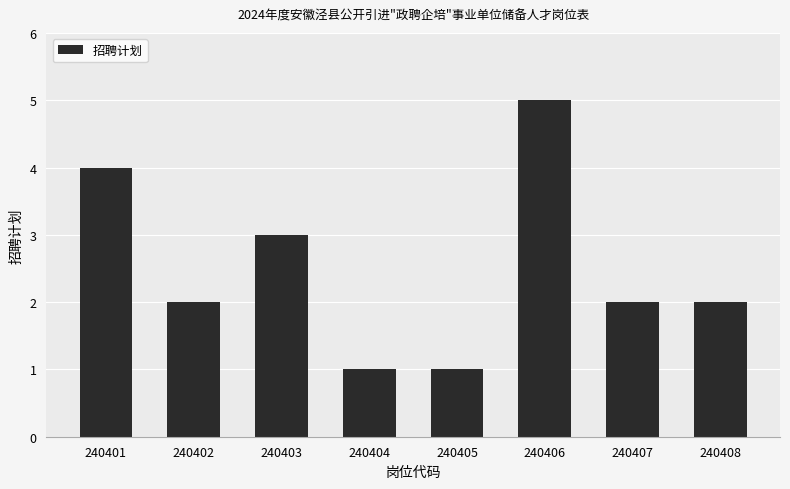

True or false: the data shows 4 at 240401.

True